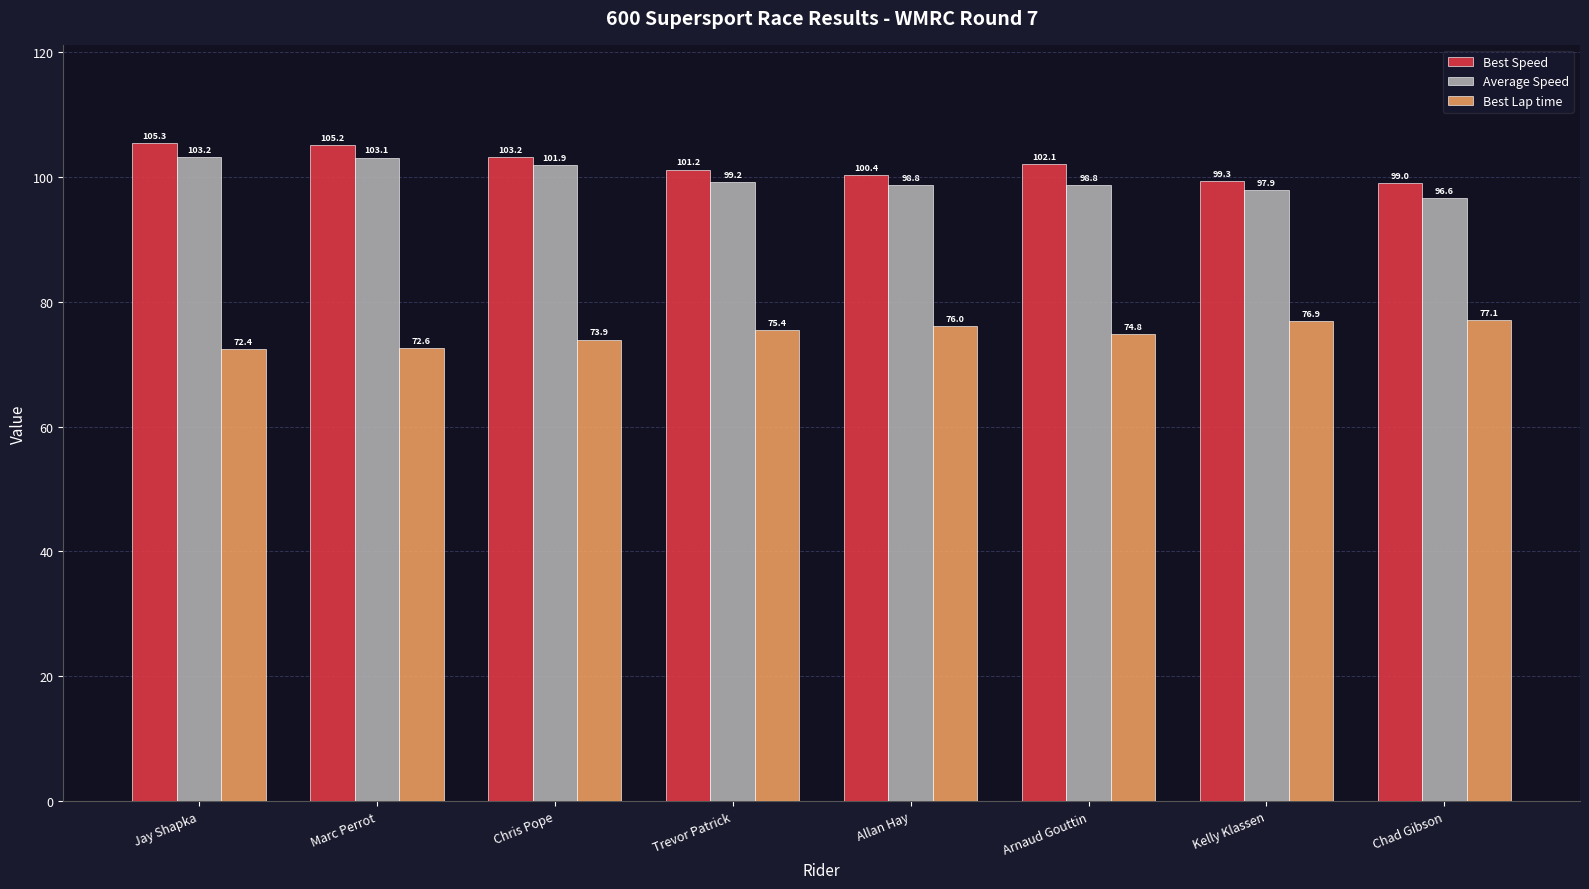

What are all the series names shown in the legend?

Best Speed, Average Speed, Best Lap time